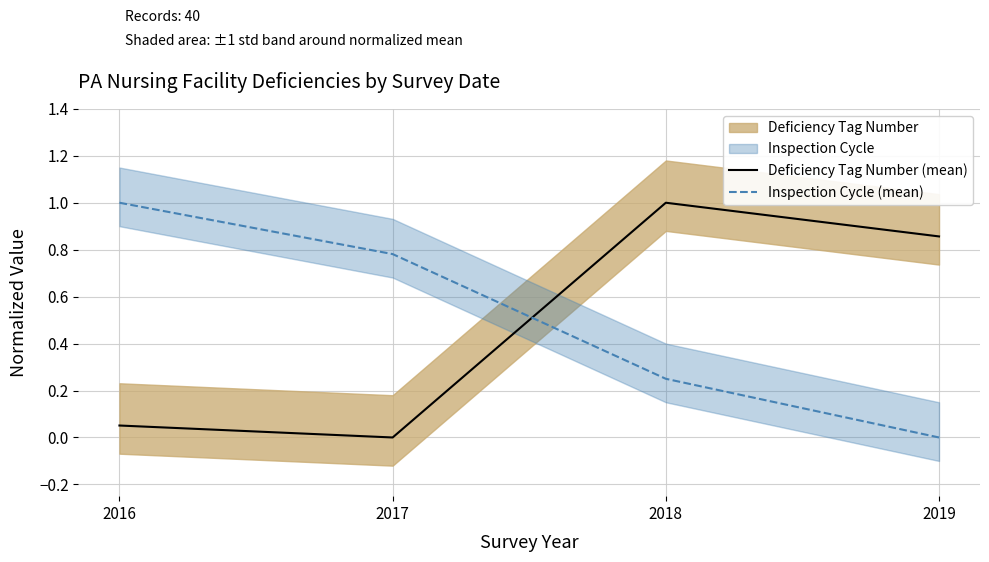

True or false: Deficiency Tag Number (mean) and Inspection Cycle (mean) intersect in this chart.

True